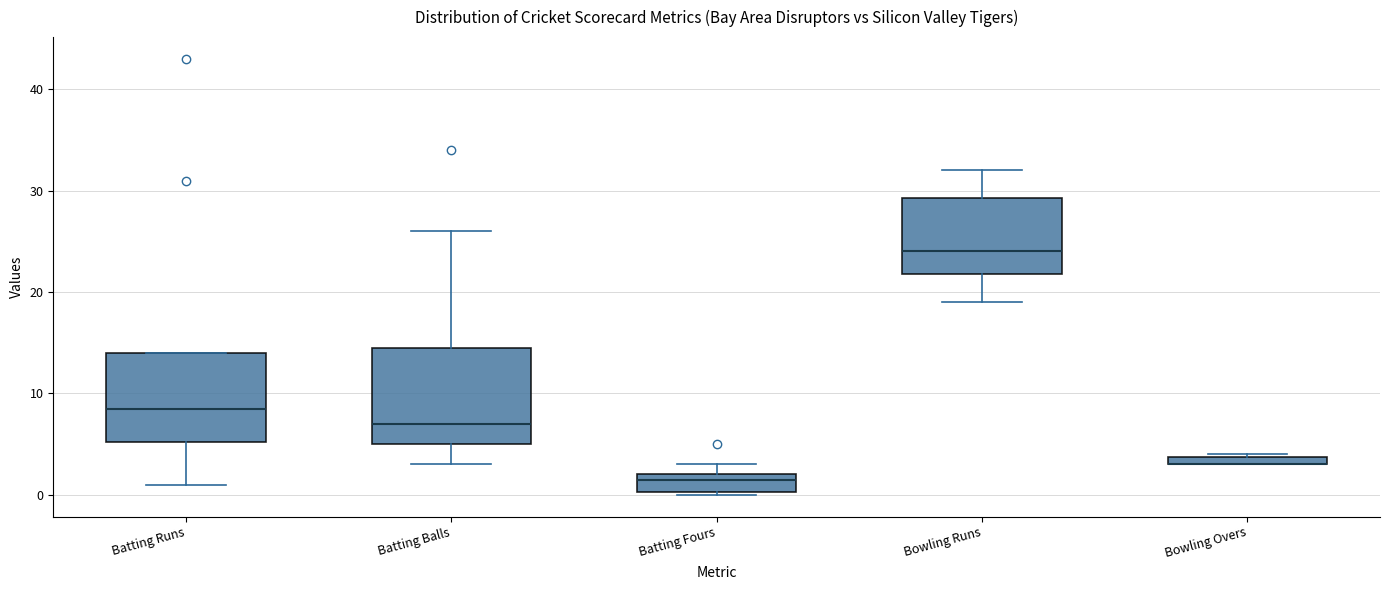

Where is the upper edge of the box for Bowling Overs on the y-axis? The values are not printed on the chart, so give them approximately, as read against the axis.

4